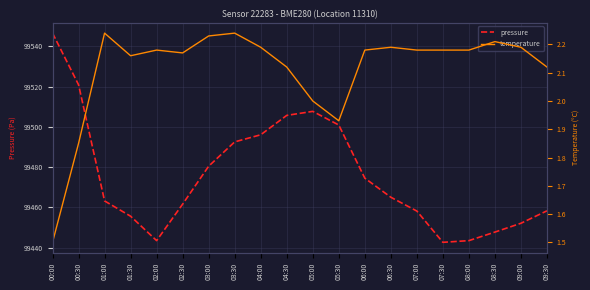

Which series changed the most between 00:00 and 03:00?

pressure